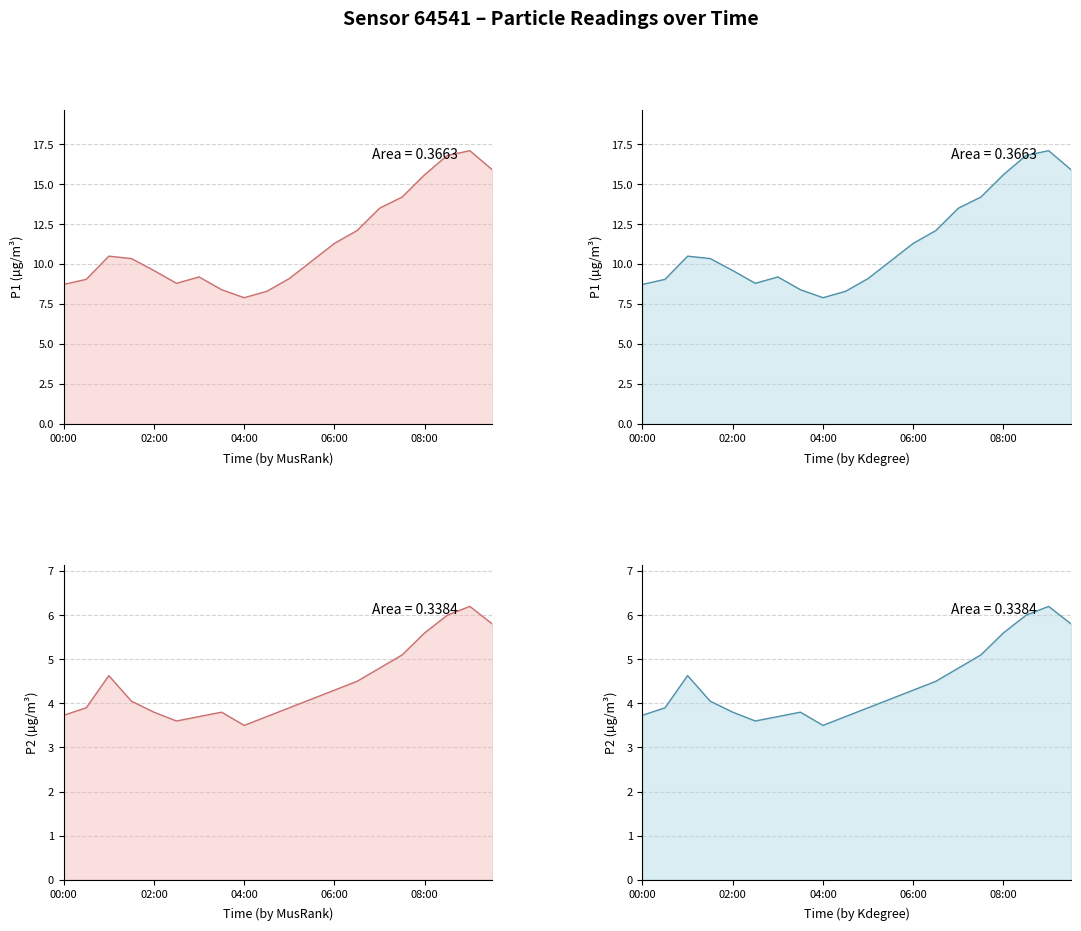

What is the total value across all series at 13?

16.6